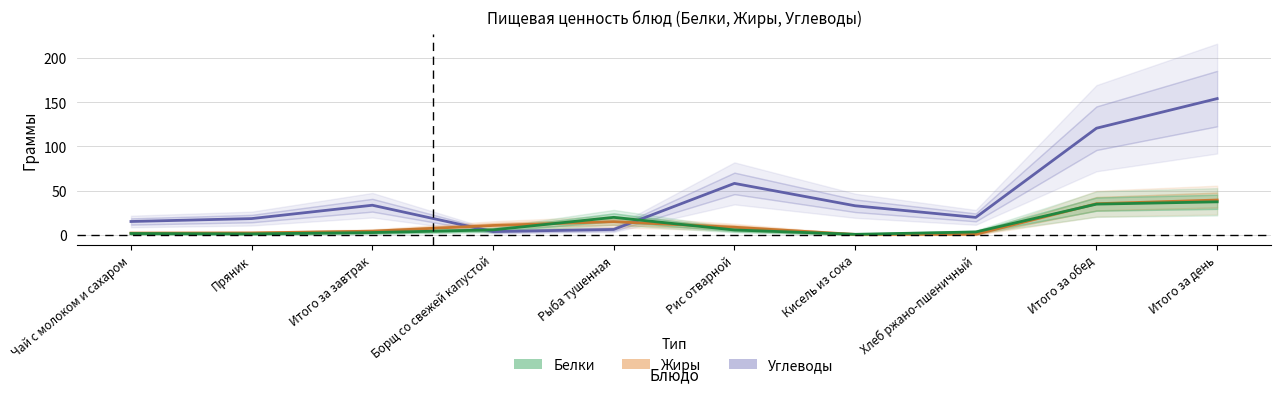

What is the difference between the Углеводы values at Итого за завтрак and Хлеб ржано-пшеничный?

13.8